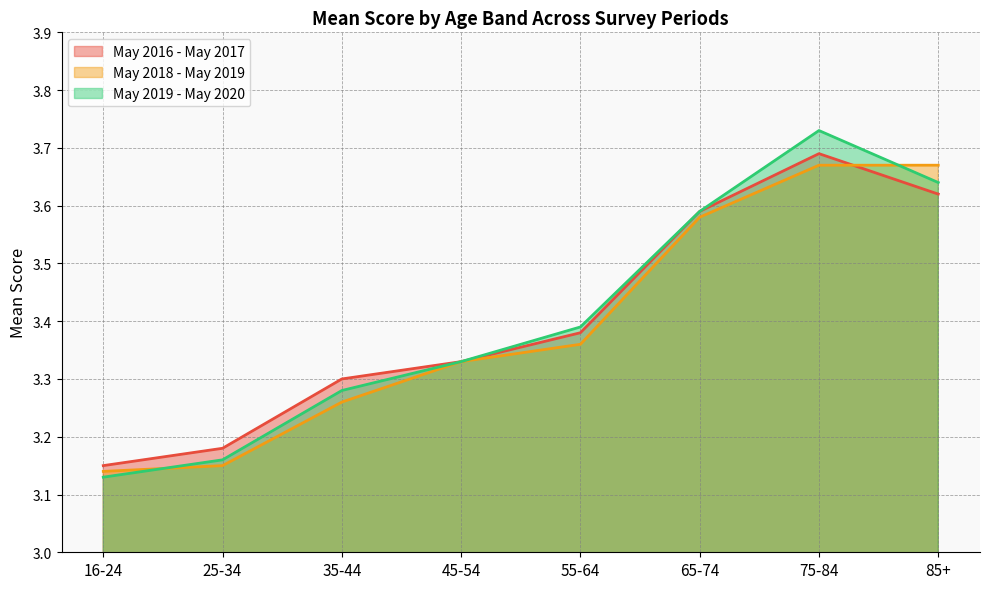

Reading right to left, list all the values displayed in this chart.

May 2016 - May 2017: 85+=3.6	75-84=3.7	65-74=3.6	55-64=3.4	45-54=3.3	35-44=3.3	25-34=3.2	16-24=3.1
May 2018 - May 2019: 85+=3.7	75-84=3.7	65-74=3.6	55-64=3.4	45-54=3.3	35-44=3.3	25-34=3.1	16-24=3.1
May 2019 - May 2020: 85+=3.6	75-84=3.7	65-74=3.6	55-64=3.4	45-54=3.3	35-44=3.3	25-34=3.2	16-24=3.1